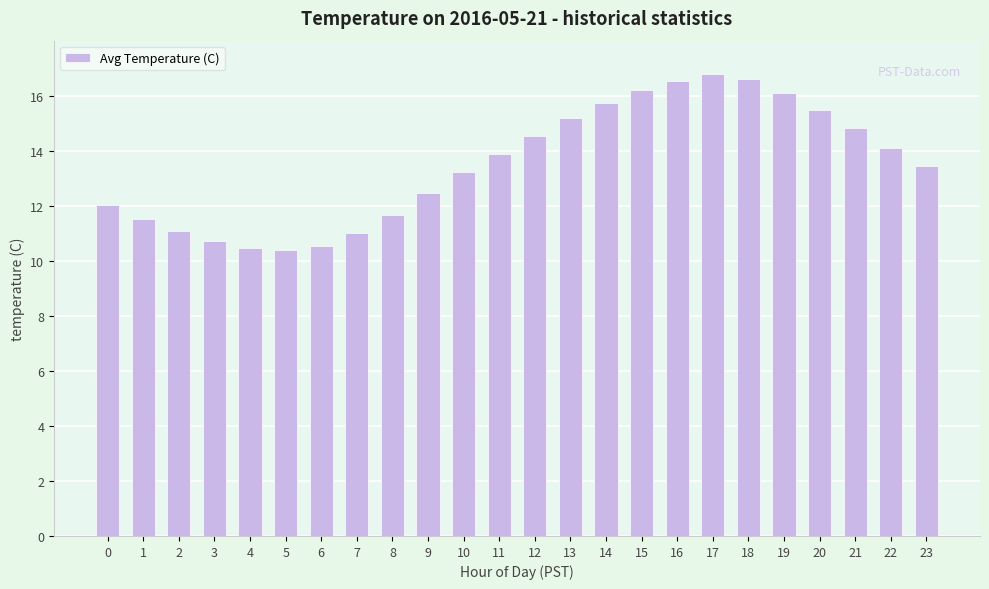

True or false: the data shows 16.8 at 17.

True